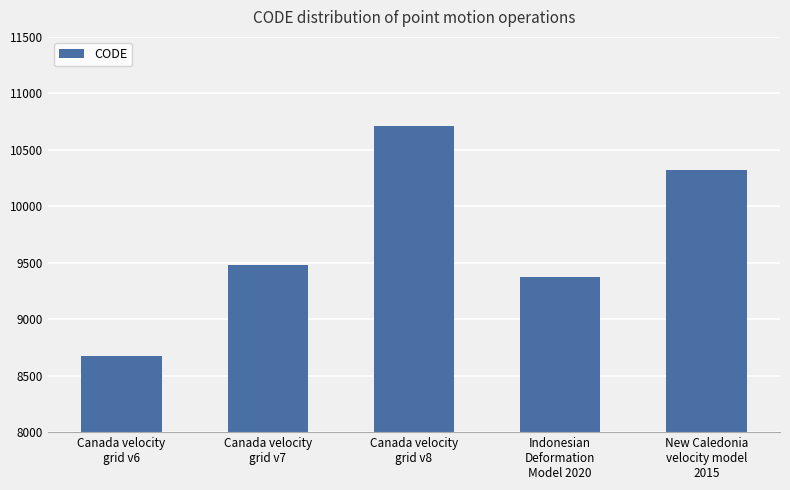

What is the minimum value shown in the chart?

8676